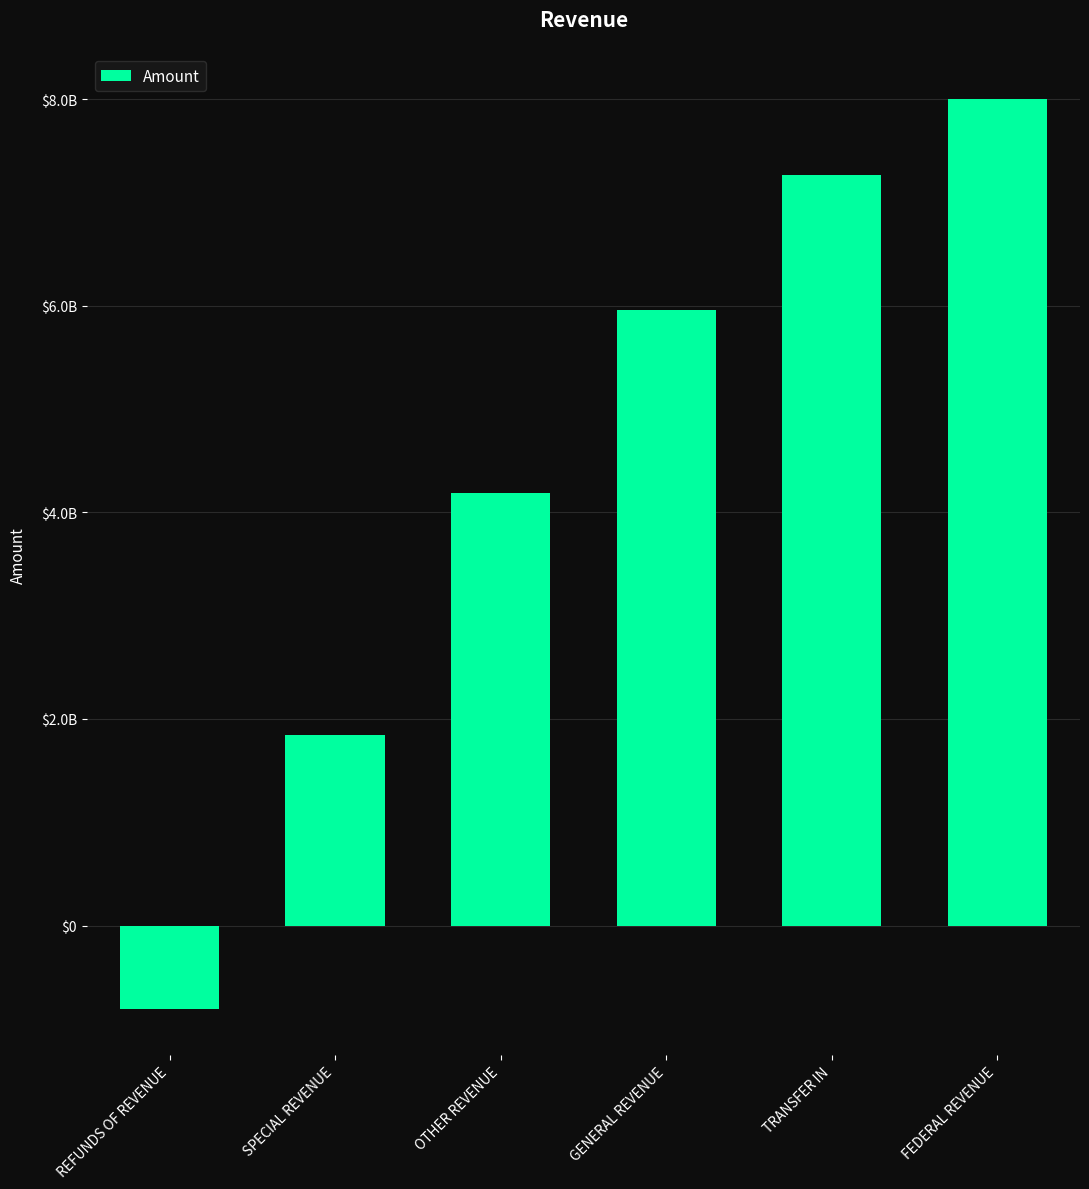

Where is the data nearest to the value 3593751482?

OTHER REVENUE